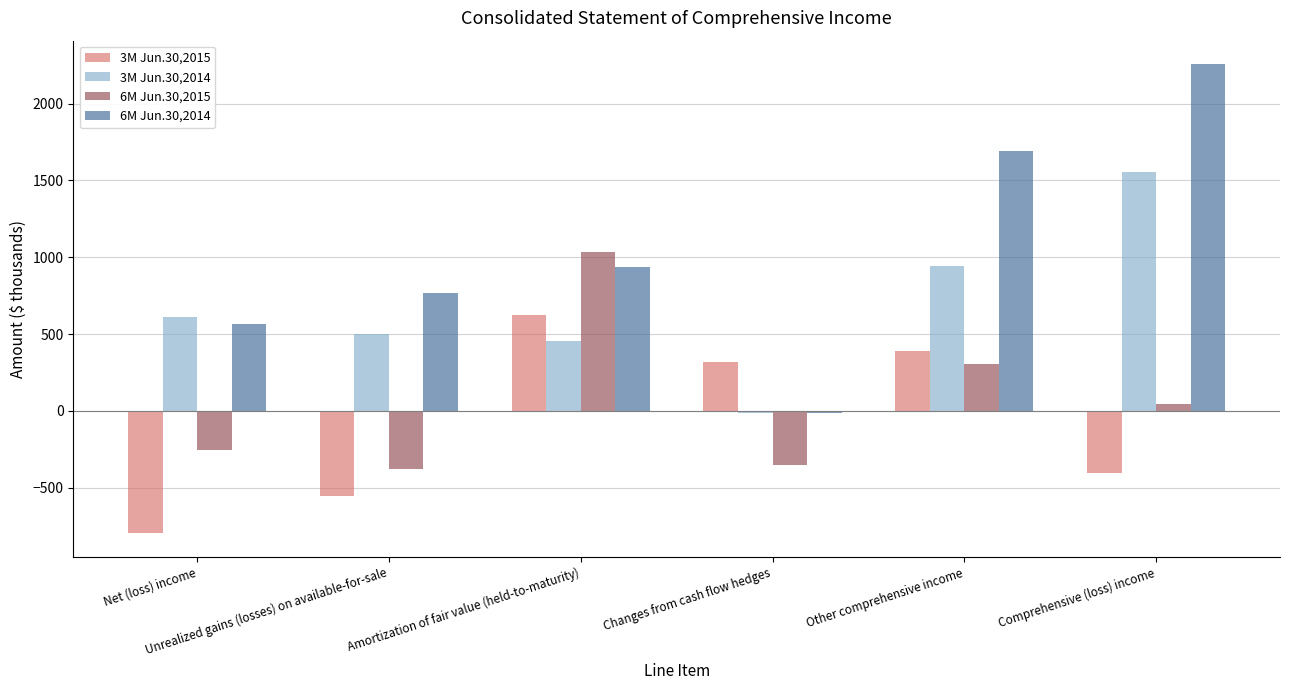

Which series has the largest total across all categories?

6M Jun.30,2014